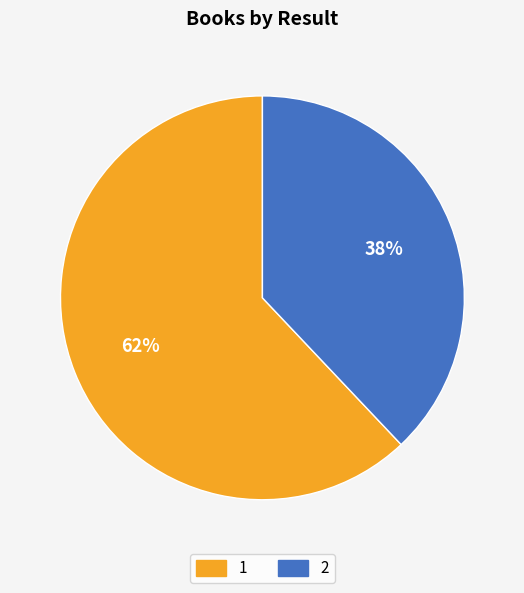

To the nearest percent, what is the difference between the 2 and 1 slice percentages?

24%